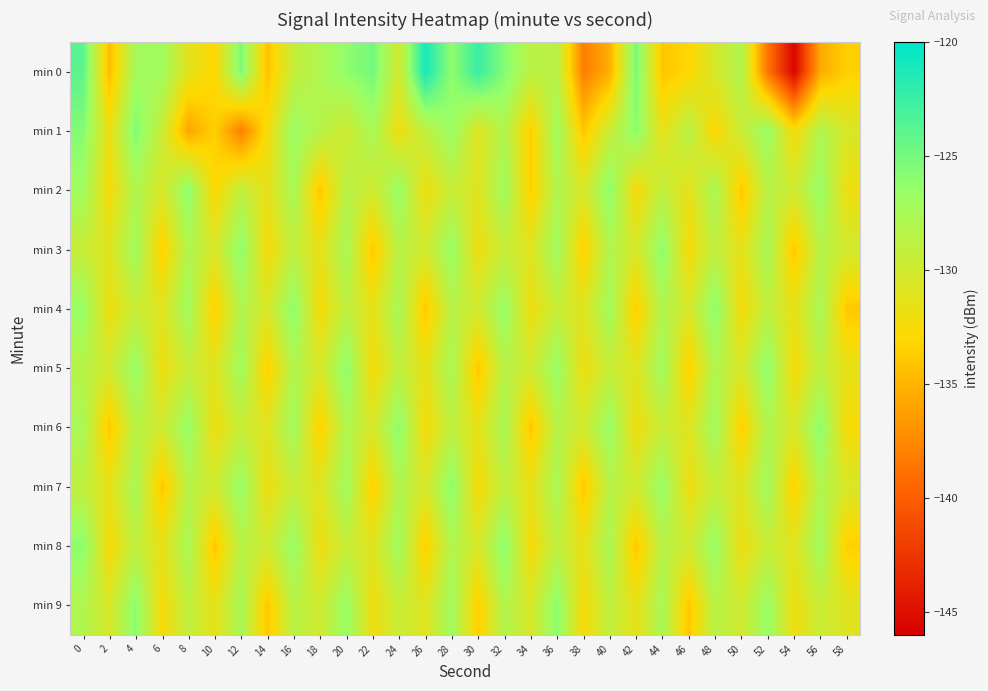

List the series in order of their peak value, lowest first.

min 2, min 3, min 4, min 5, min 6, min 7, min 8, min 9, min 1, min 0